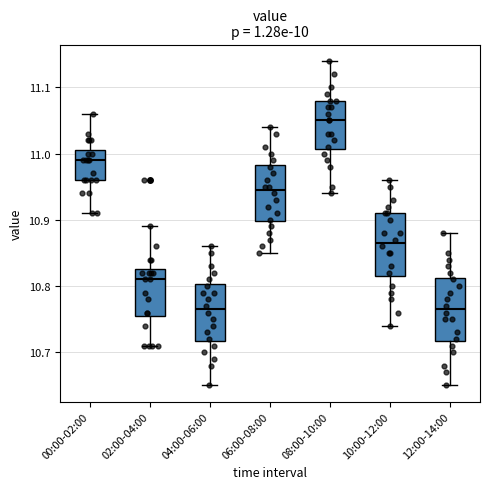

Which box has the highest median line?

08:00-10:00